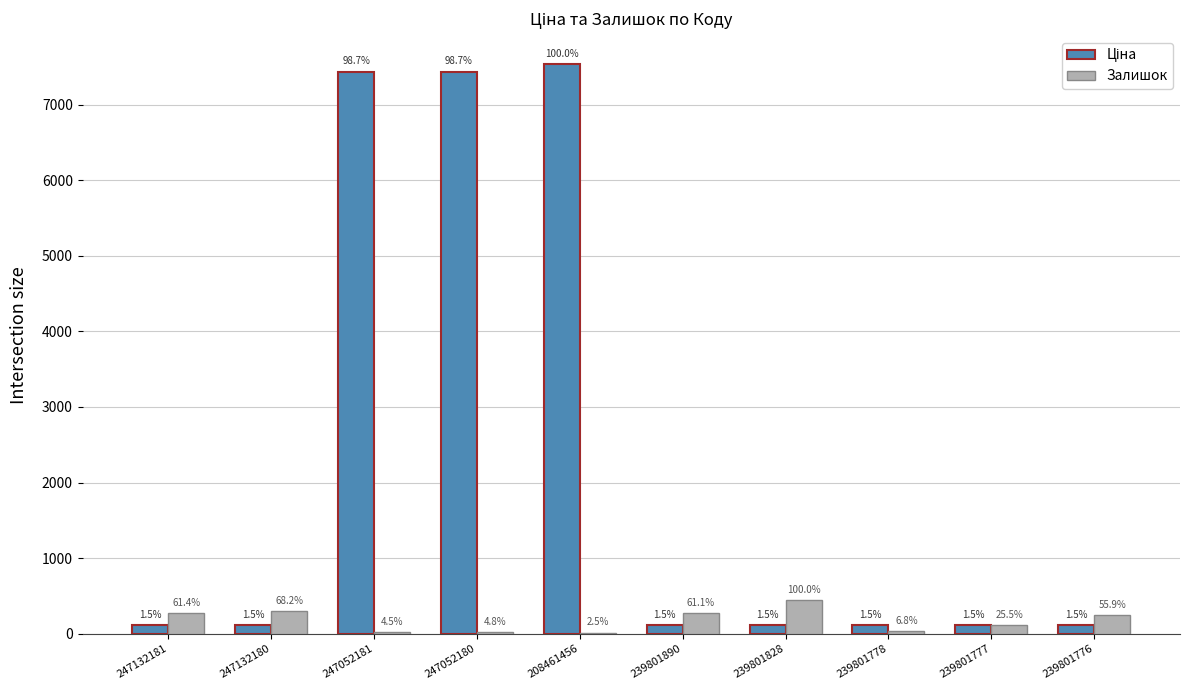

What is the average value of the Залишок series?

171.9